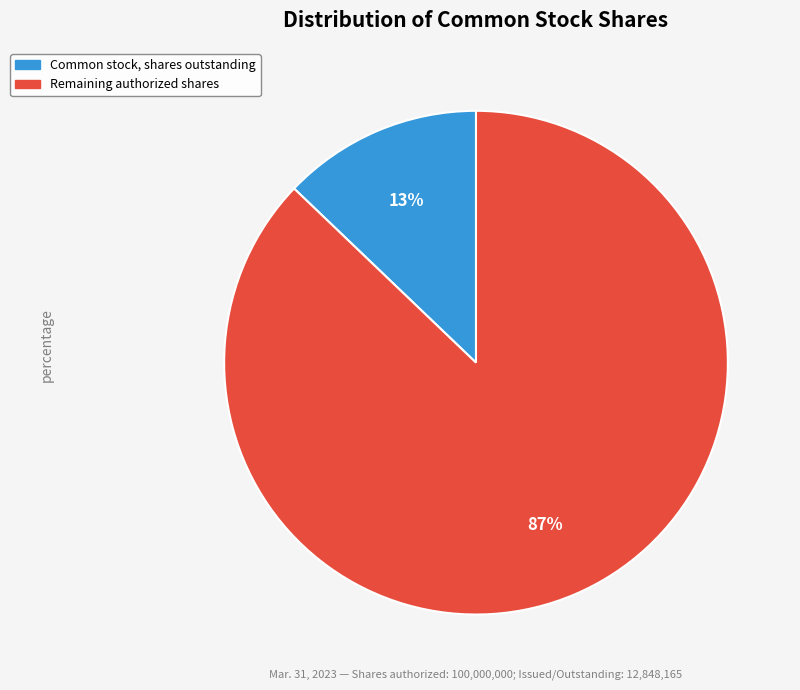

To the nearest percent, what is the average slice percentage?

50%